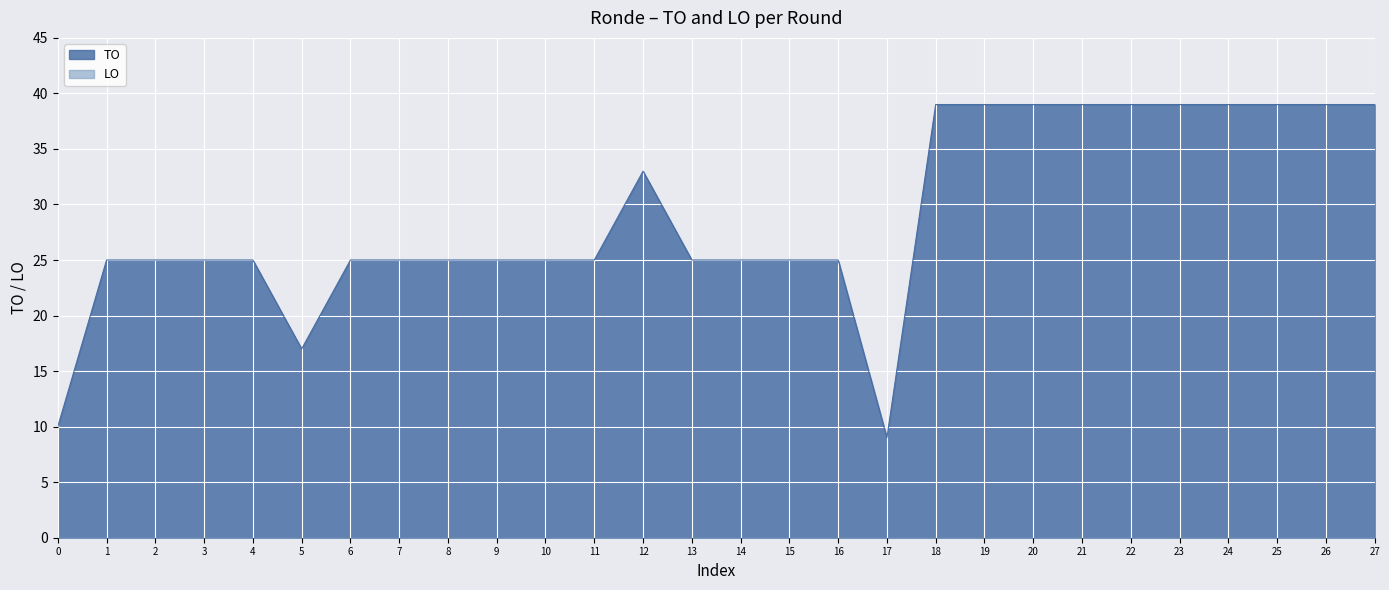

Which series has the largest range (max minus min)?

TO